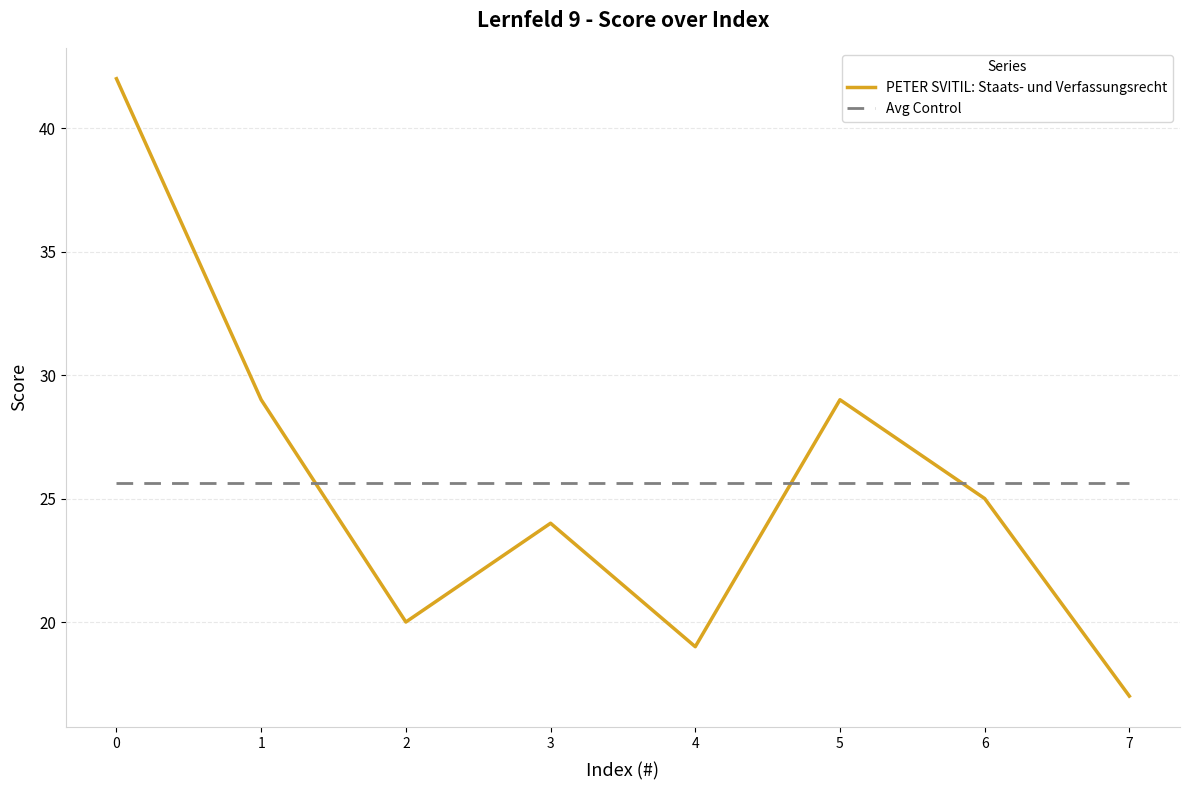

Read the Avg Control value at 3.

25.6